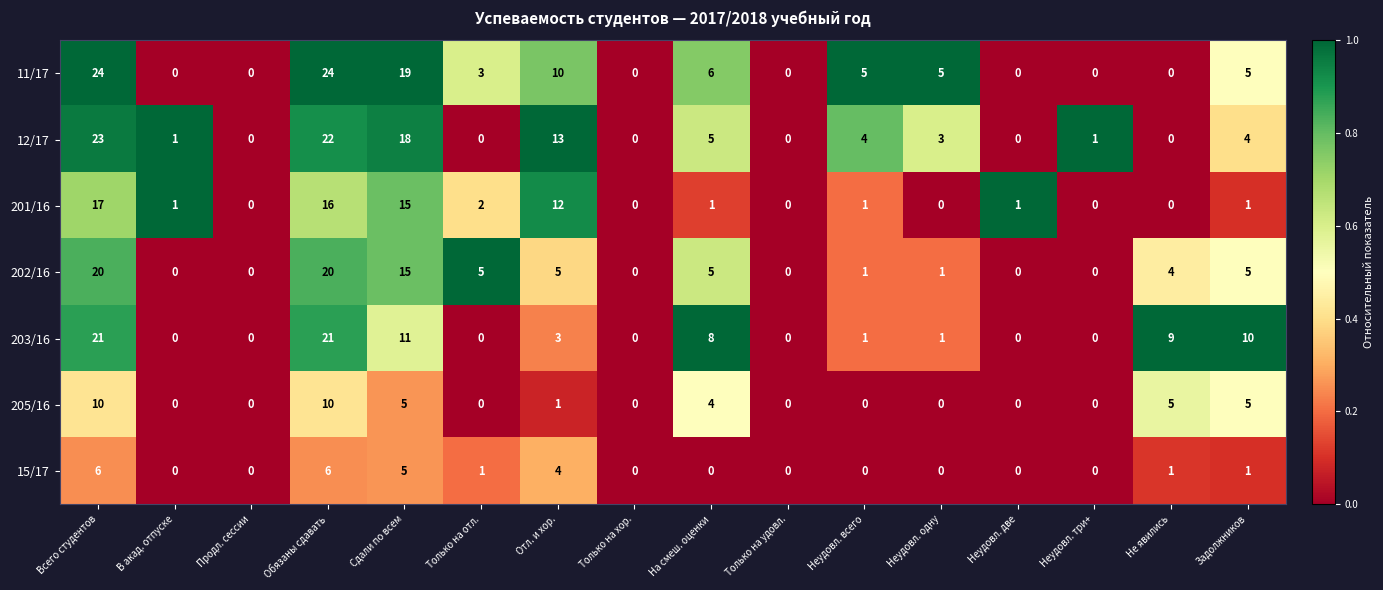

How many series are shown in this chart?

7